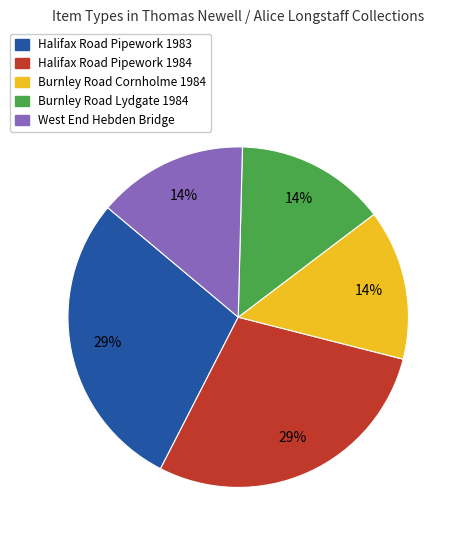

Count the number of slices in the pie.

5